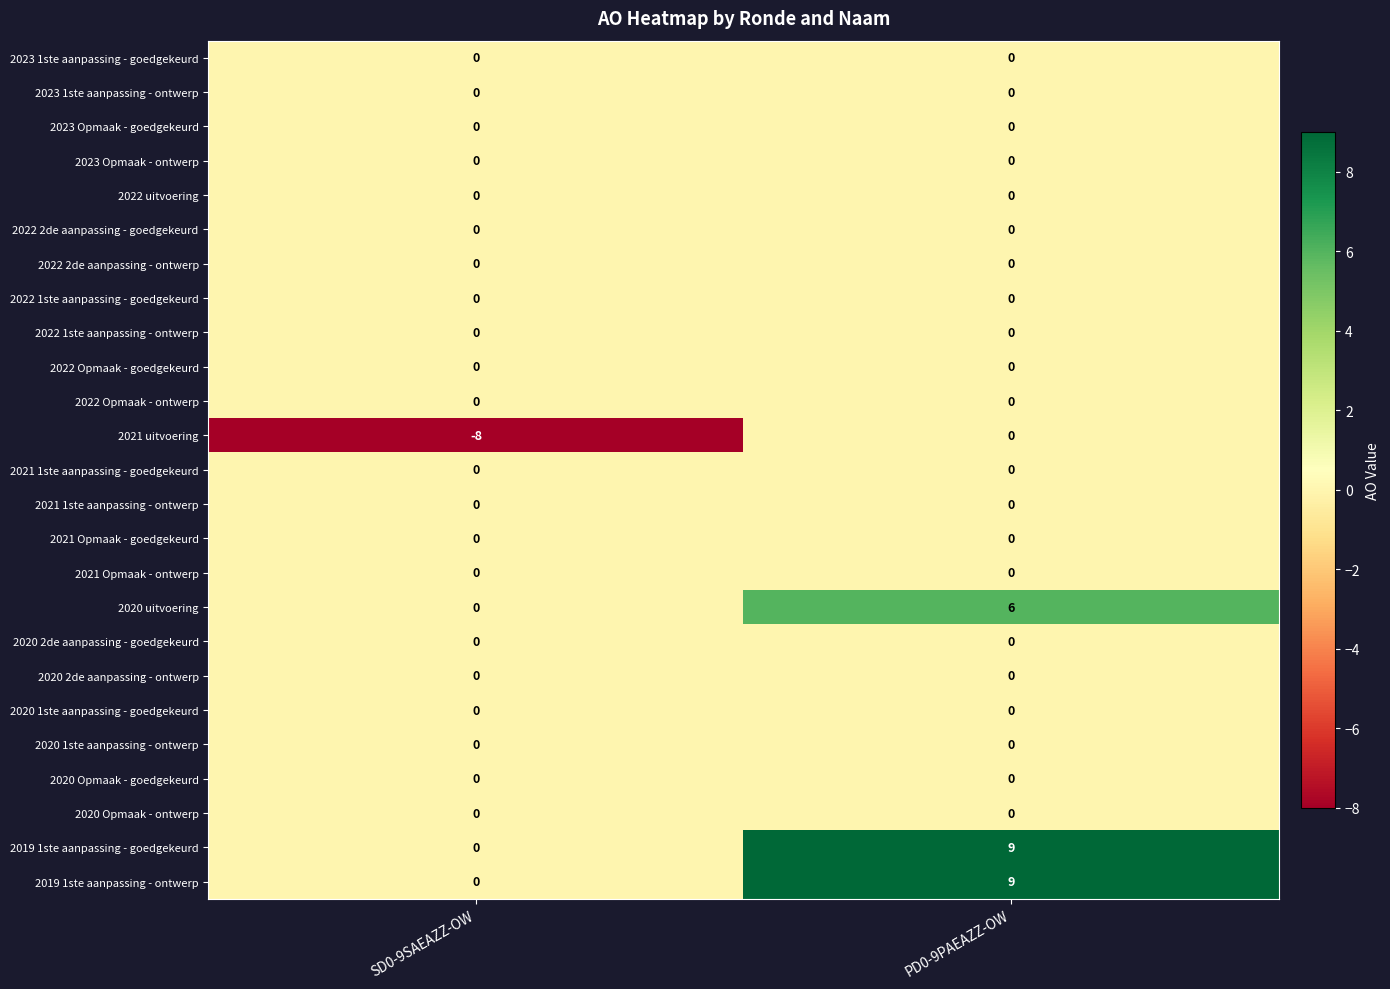

At which category is the sum across all series the highest?

PD0-9PAEAZZ-OW